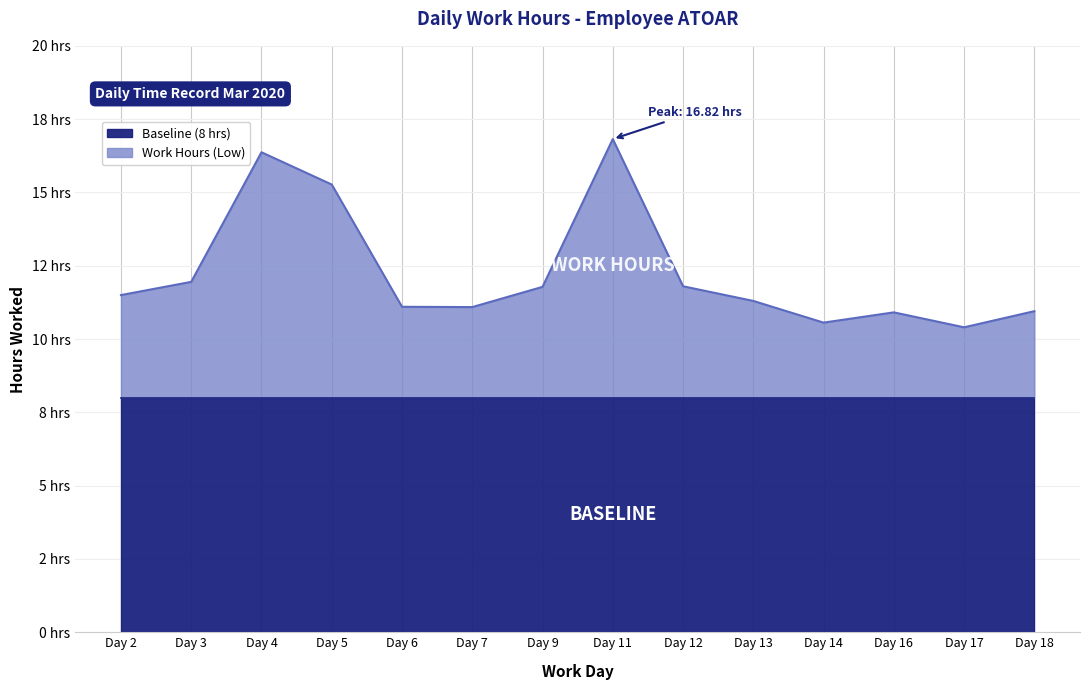

What is the value of the 8th point from the left?

16.8